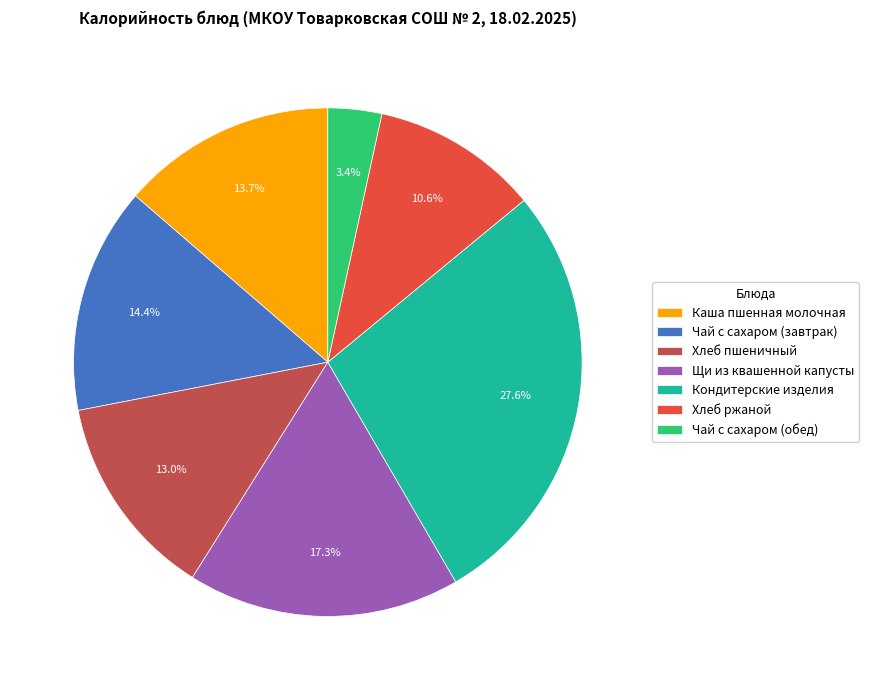

Is it true that Кондитерские изделия is 19% of the pie?

False